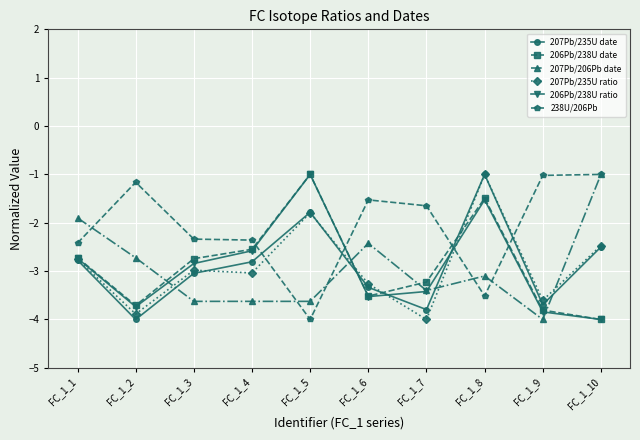

In 206Pb/238U ratio, how many points are lower than both neighbors (excluding endpoints)?

2